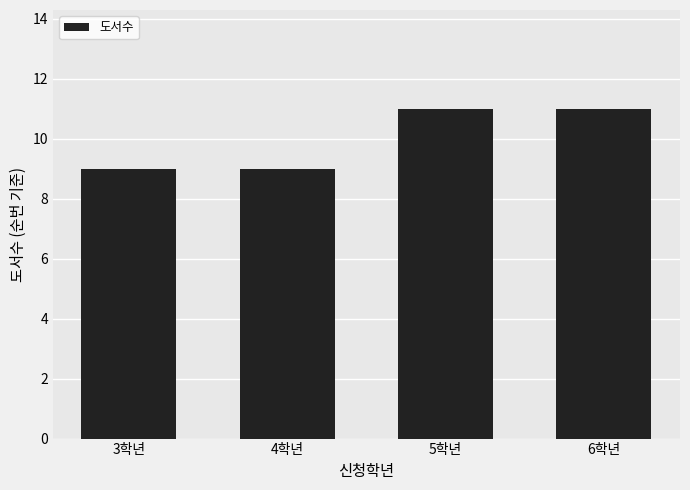

Between 5학년 and 3학년, which is larger?

5학년